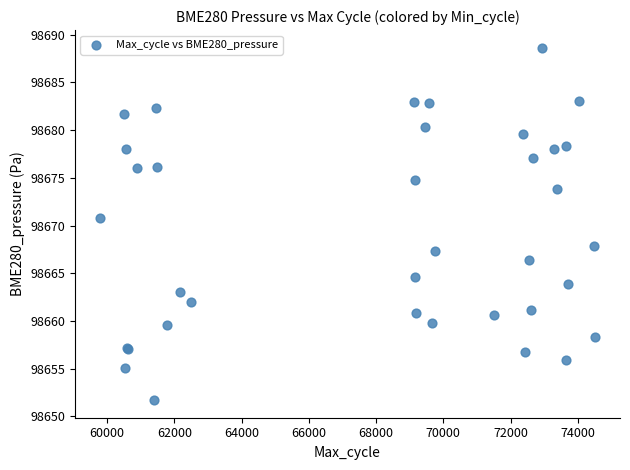

What Y value in the scatter plot is closest to 98670?

98670.8